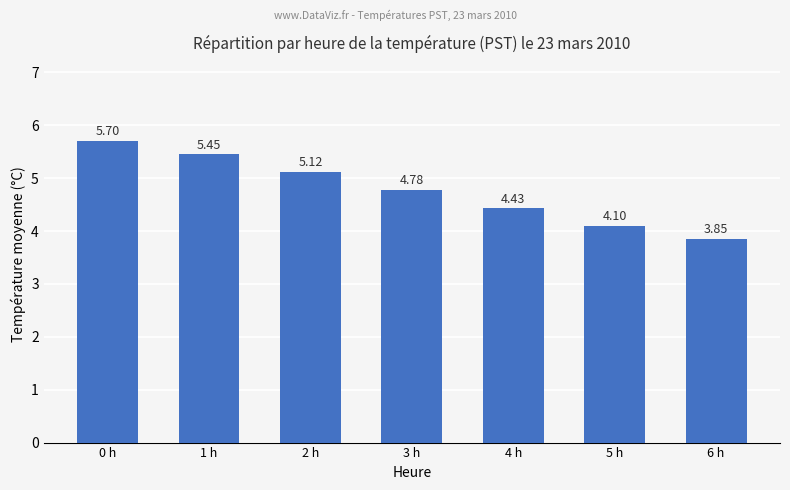

Rank the categories by value from lowest to highest.

6 h, 5 h, 4 h, 3 h, 2 h, 1 h, 0 h